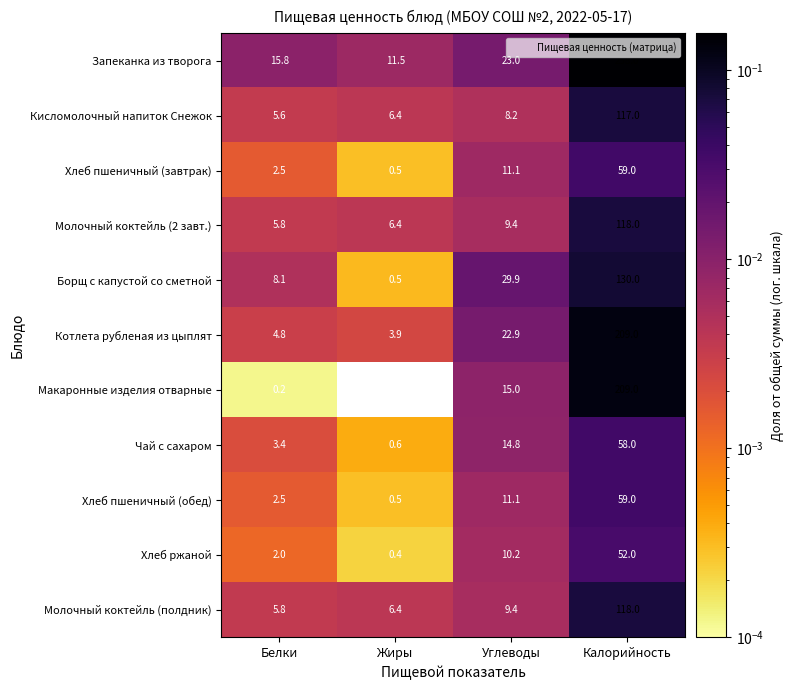

At which category does the chart reach its minimum across all series?

Жиры